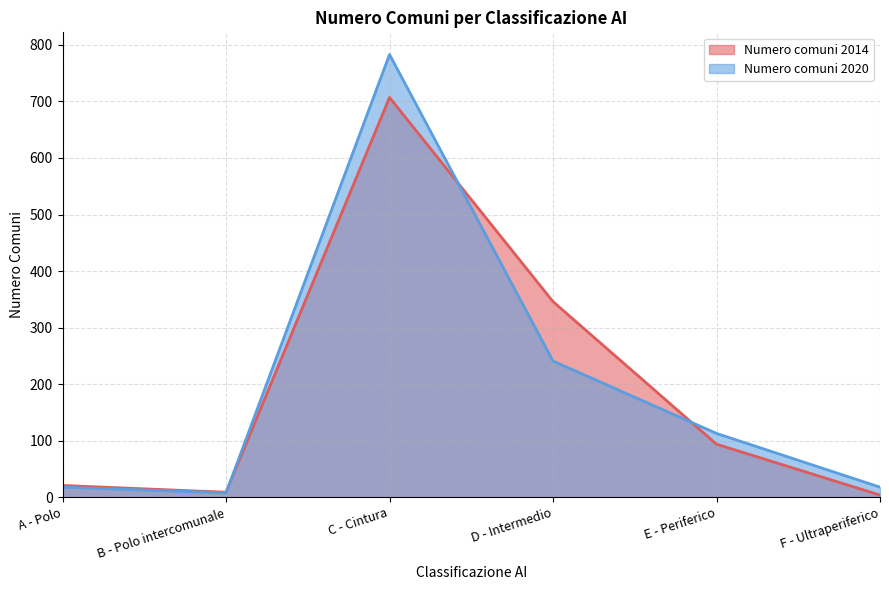

True or false: Numero comuni 2020 and Numero comuni 2014 intersect in this chart.

True